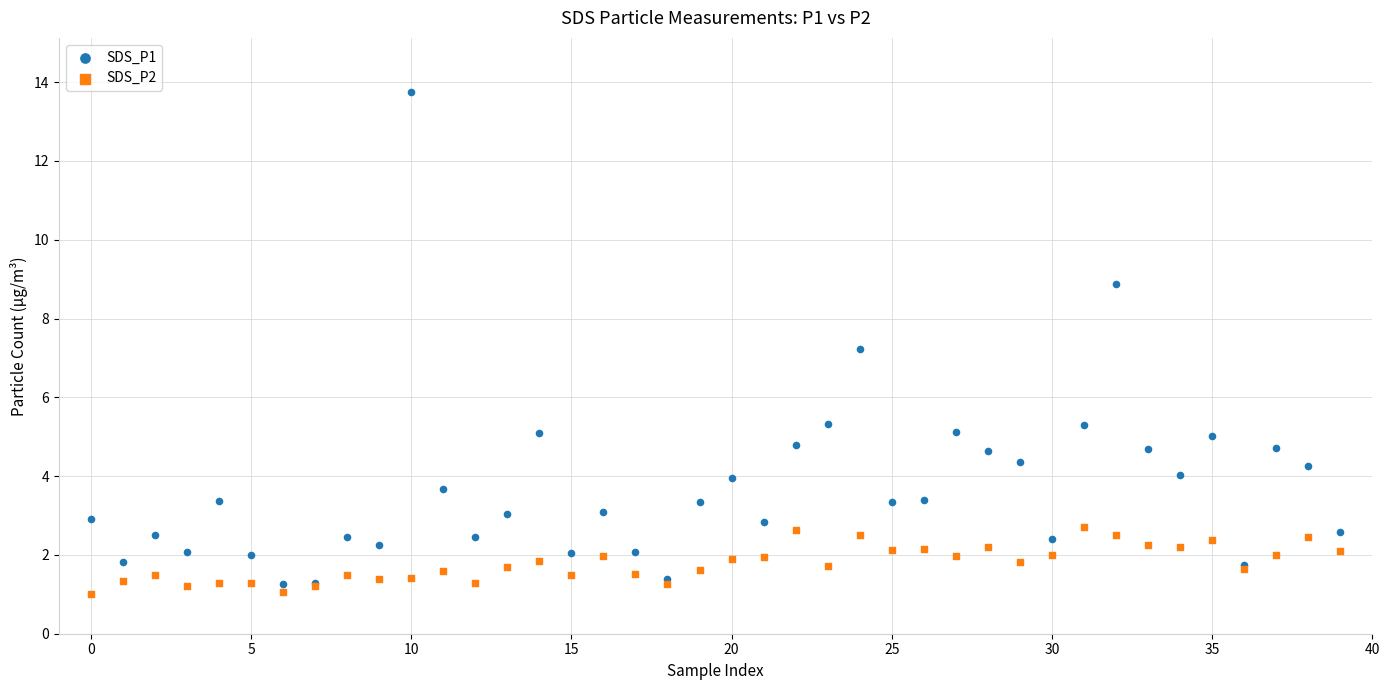

Which series contains the lowest Y value?

SDS_P2